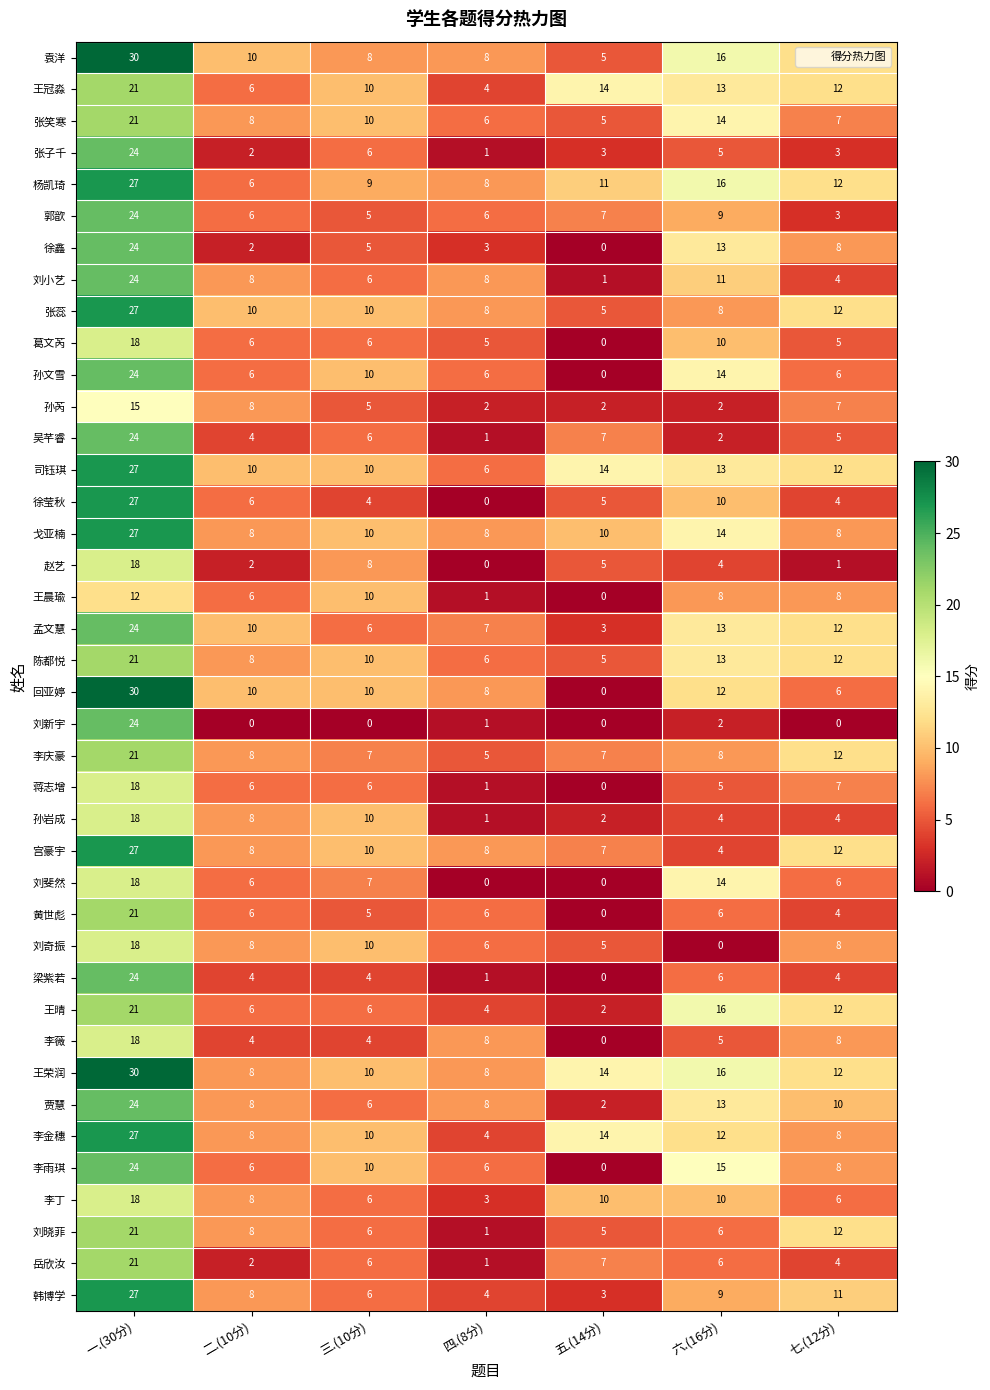

Is it true that 杨凯琦 equals 12 at 七.(12分)?

True